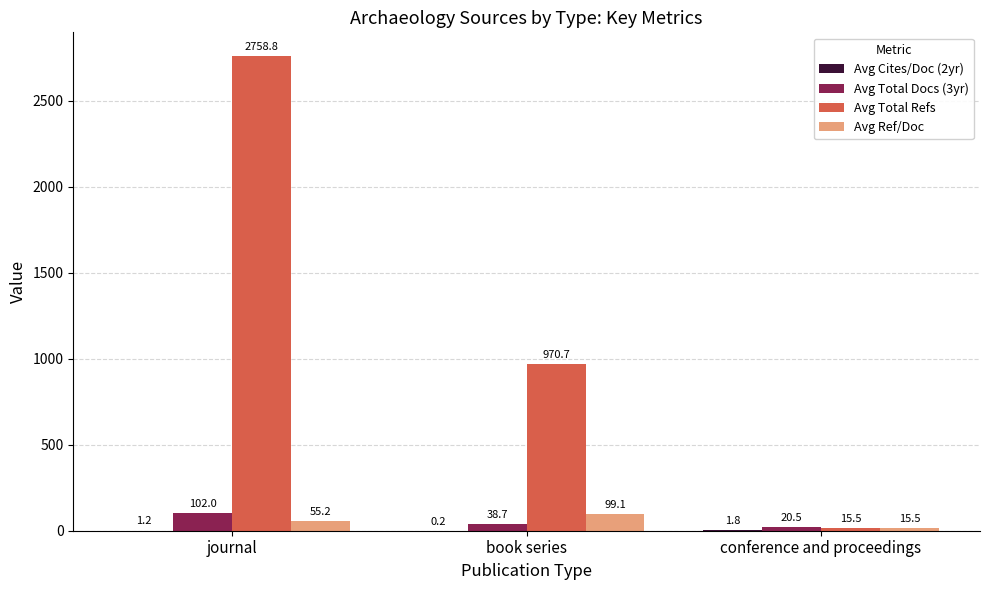

Where is Avg Total Docs (3yr) nearest to the value 61?

book series